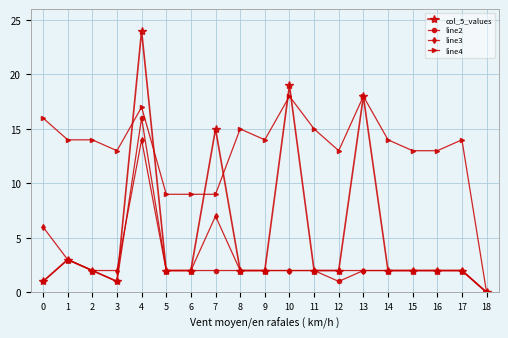

True or false: line4 has more than 2 interior local peaks.

True